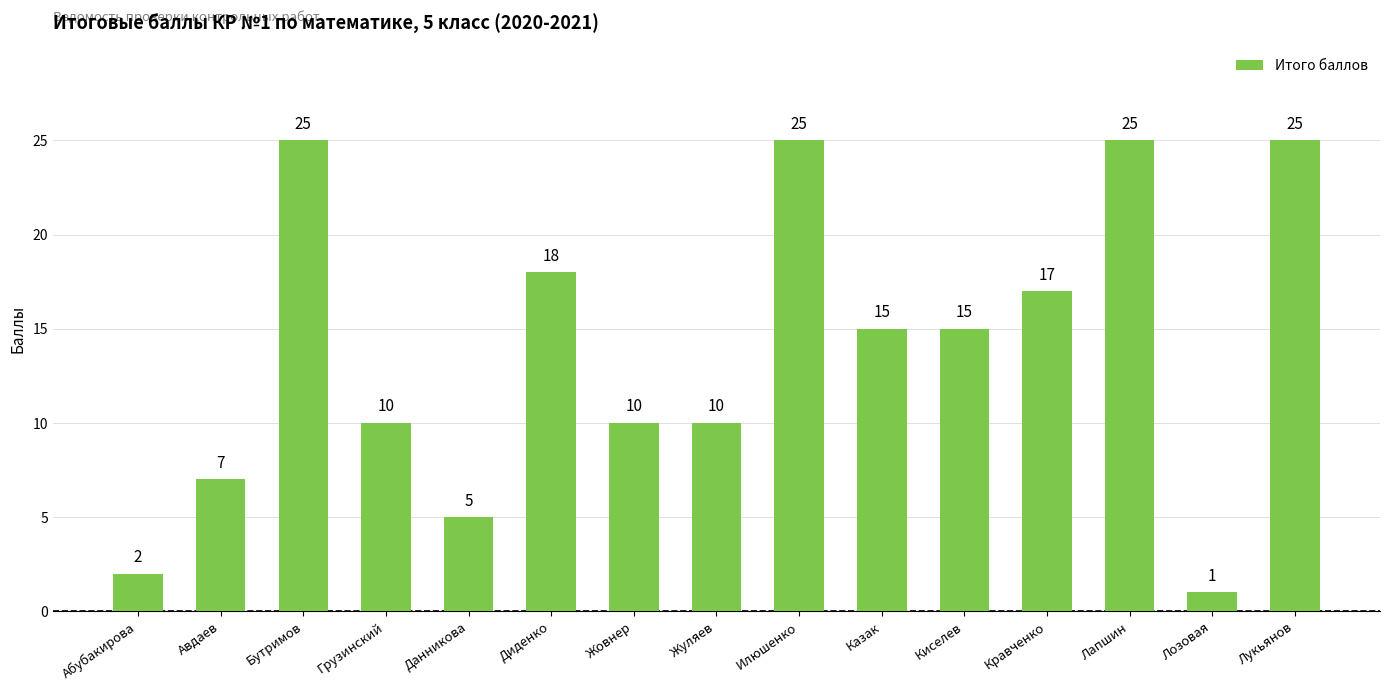

What is the sum of the values at Казак and Лозовая?

16